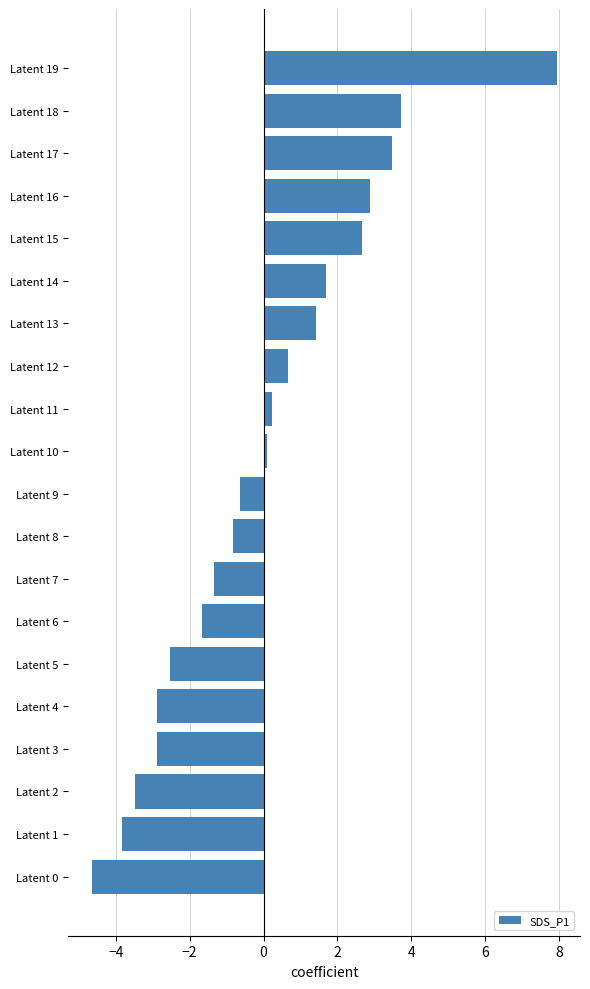

How many bars are there in total?

20